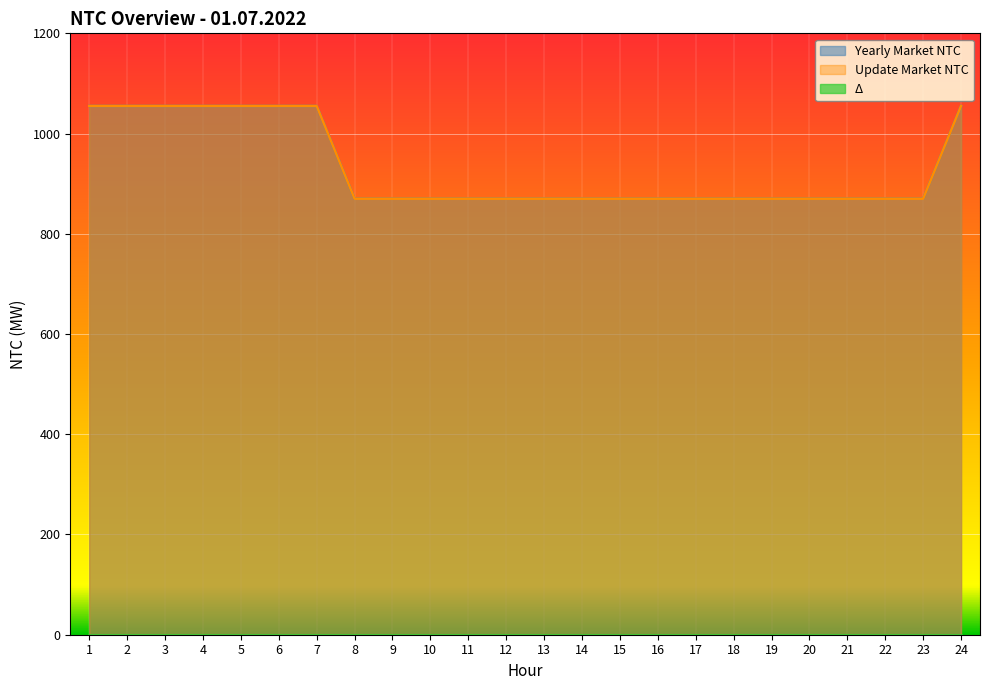

True or false: Yearly Market NTC and Update Market NTC cross at least once.

False